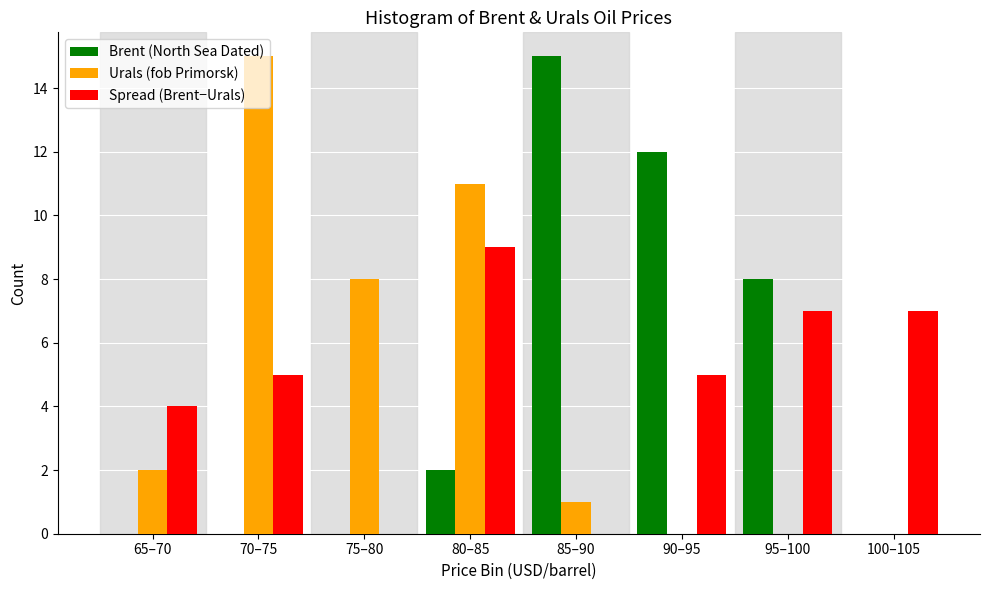

The Urals (fob Primorsk) series shows 3 at 65–70. True or false?

False